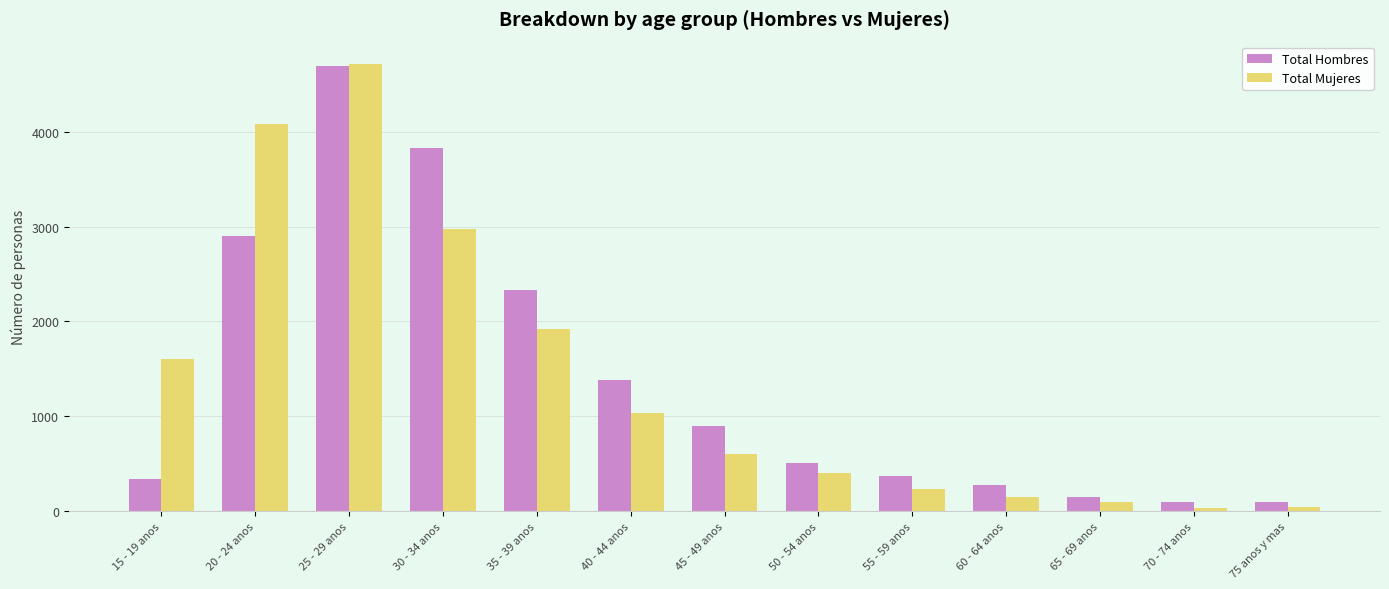

At which category is the sum across all series the highest?

25 - 29 anos